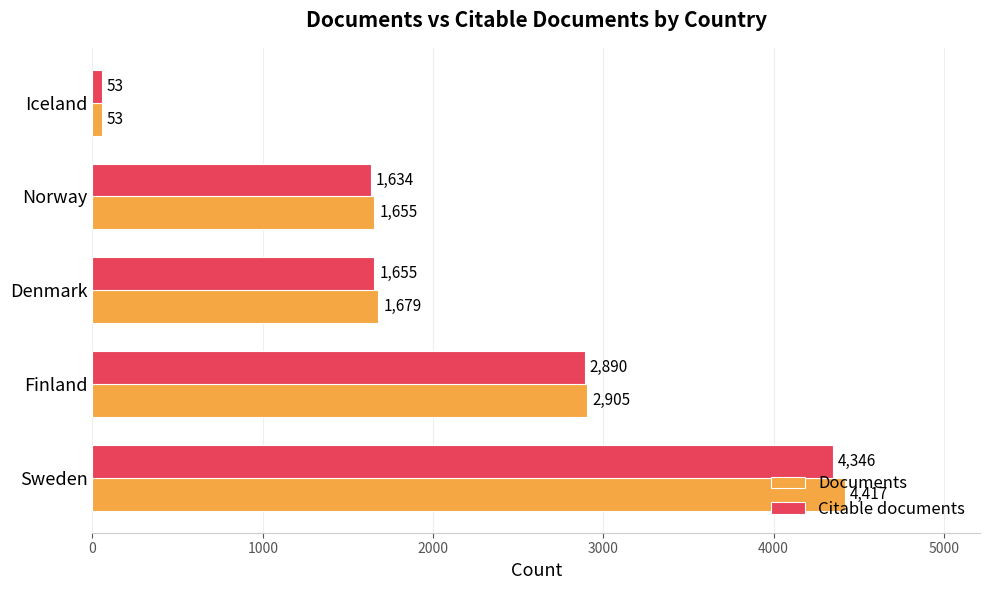

Where is Citable documents nearest to the value 2199?

Denmark